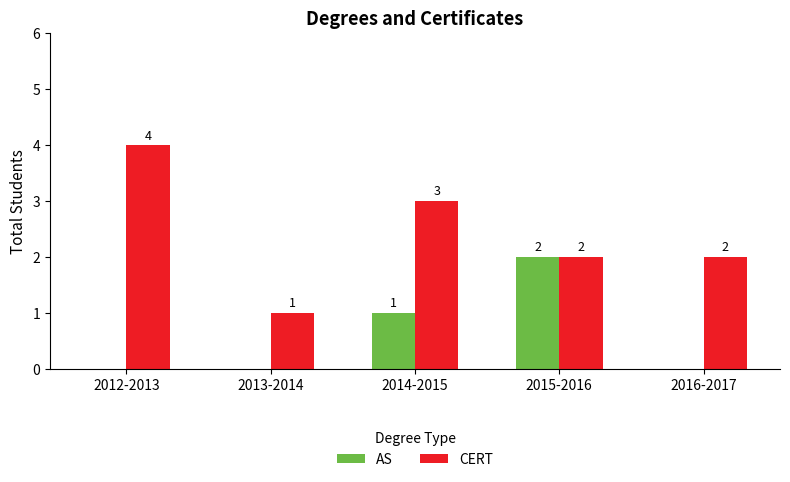

Reading left to right, list all the values displayed in this chart.

AS: 0	0	1	2	0
CERT: 4	1	3	2	2